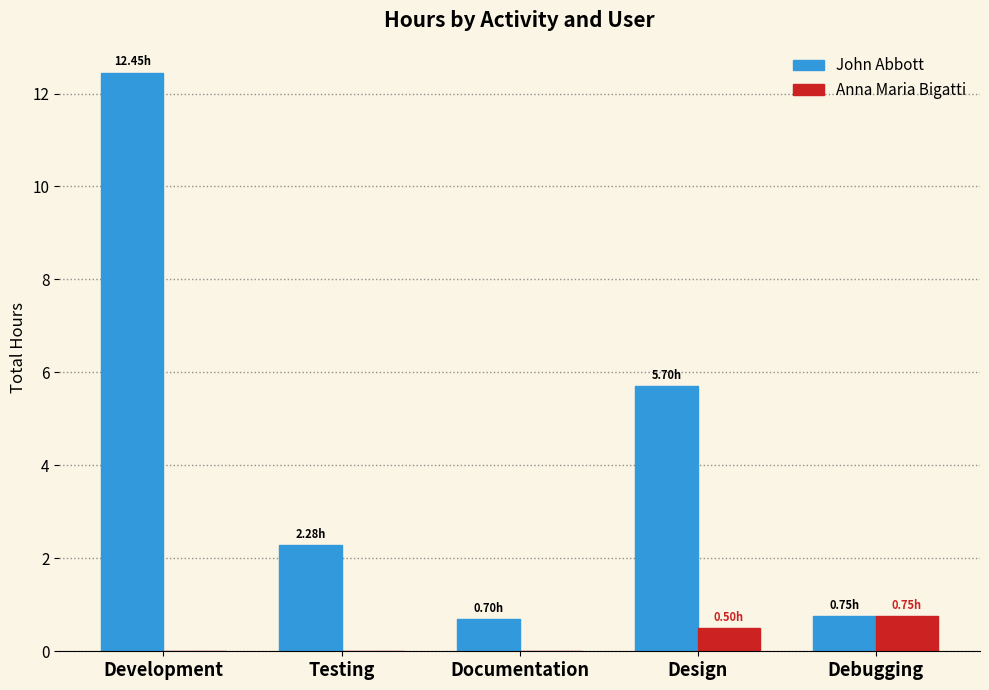

What is the total value across all series at Design?

6.2